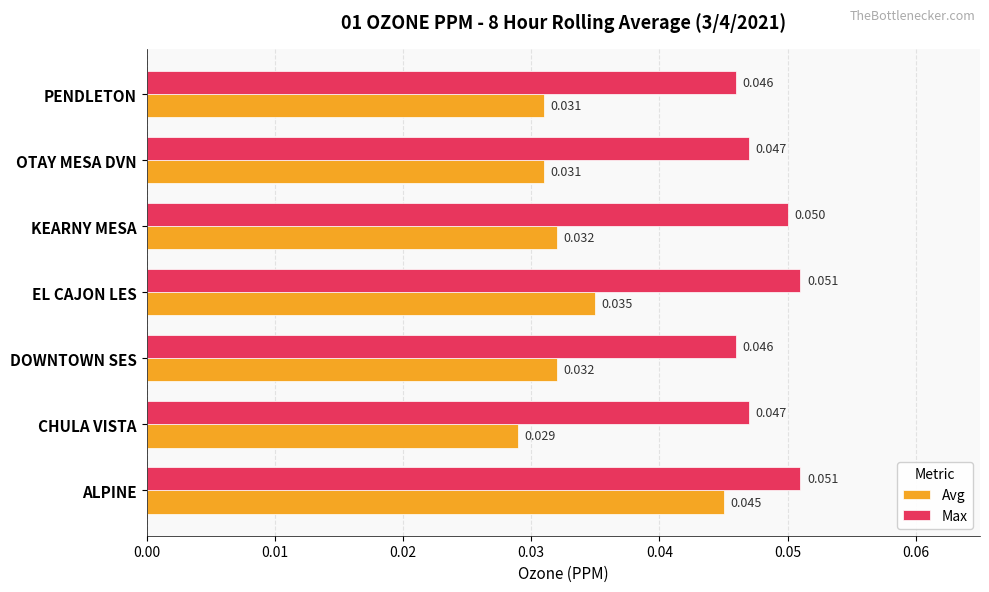

Which series has the largest total across all categories?

Max